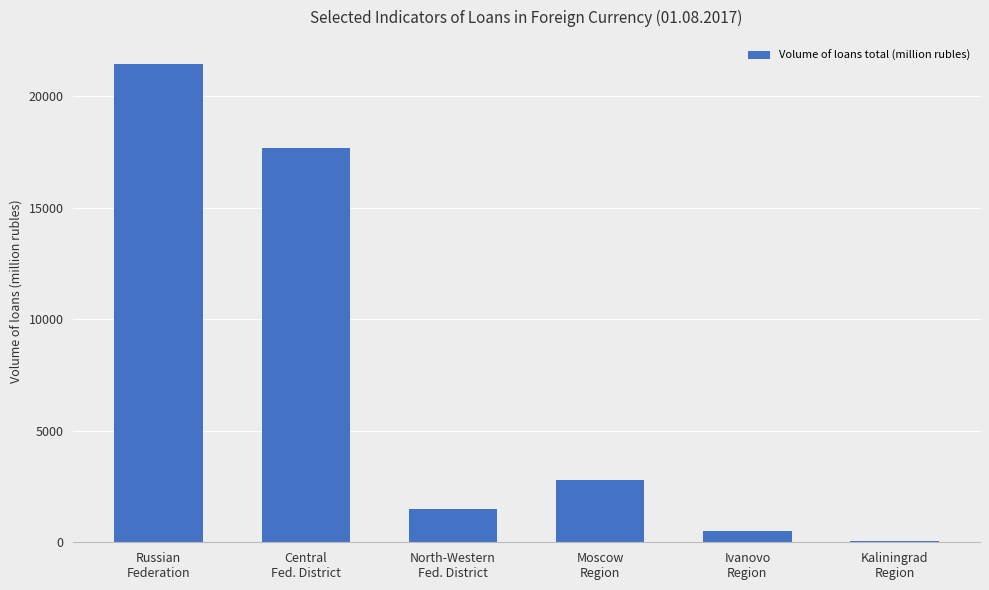

What is the sum of all values?

43952